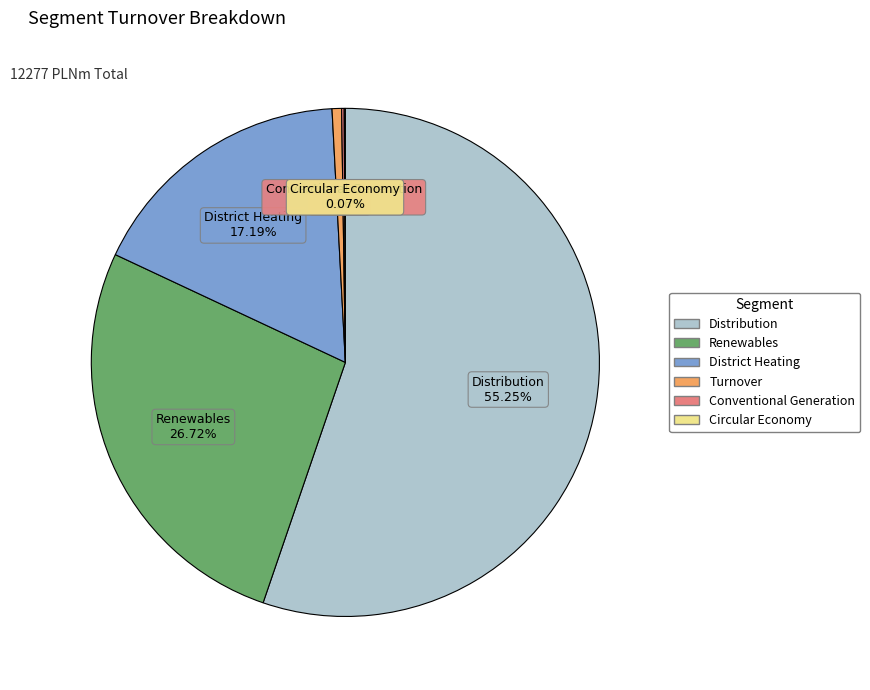

Do Distribution and Turnover together represent more than half of the pie?

Yes